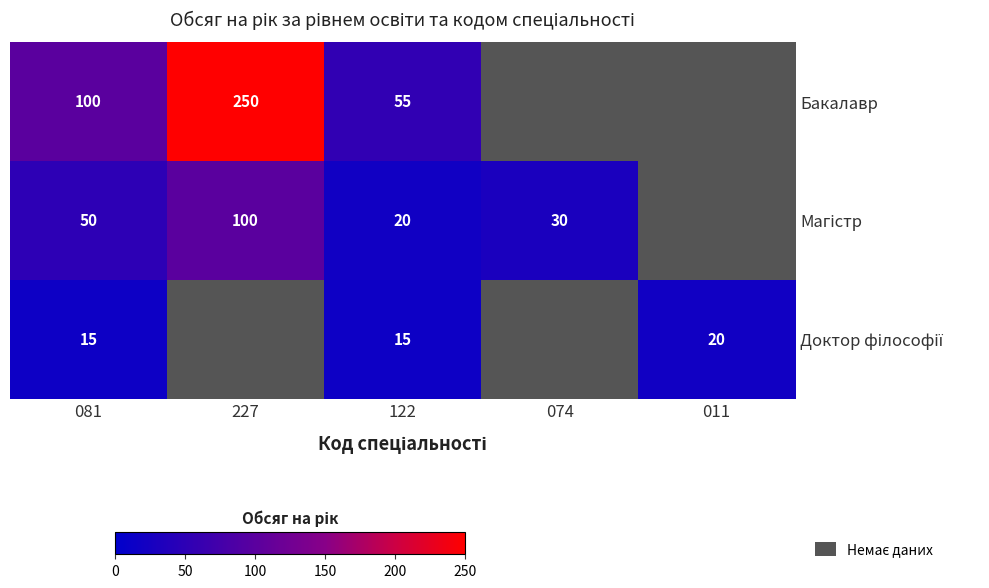

What is the highest value of the Магістр series?

100.0